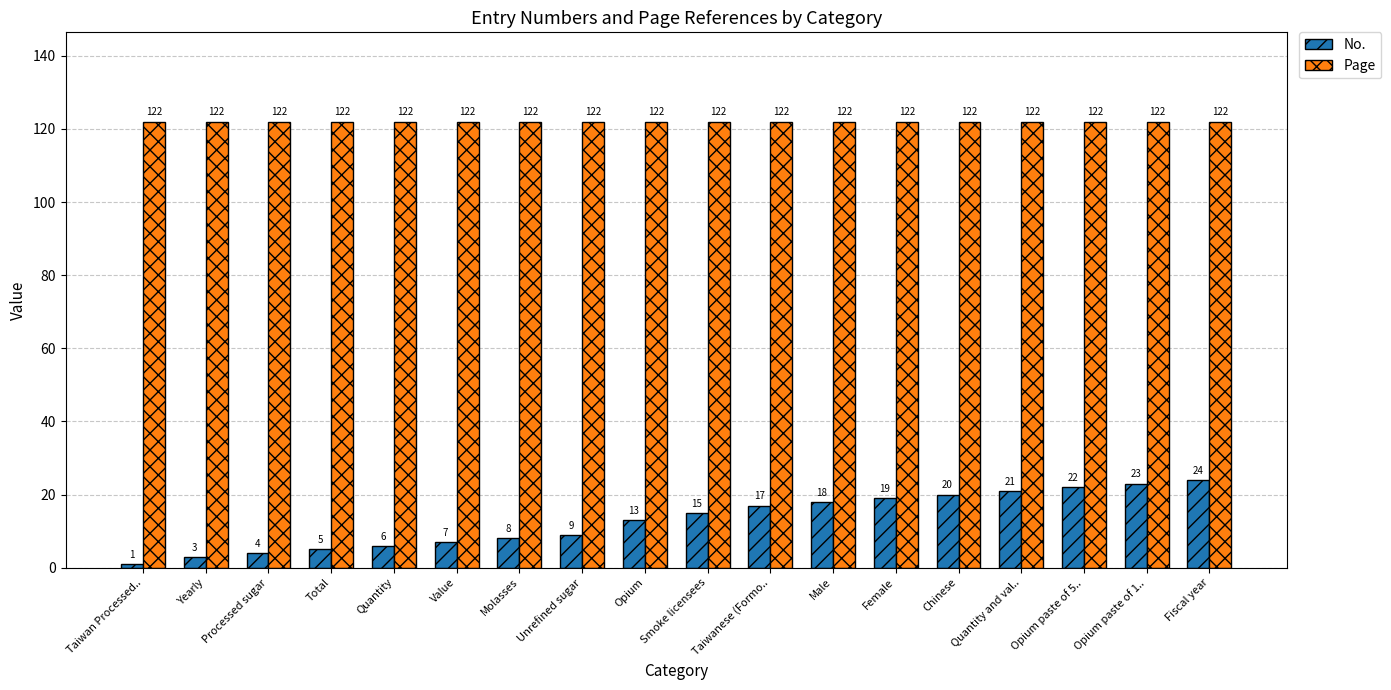

What is the greatest value displayed?

122